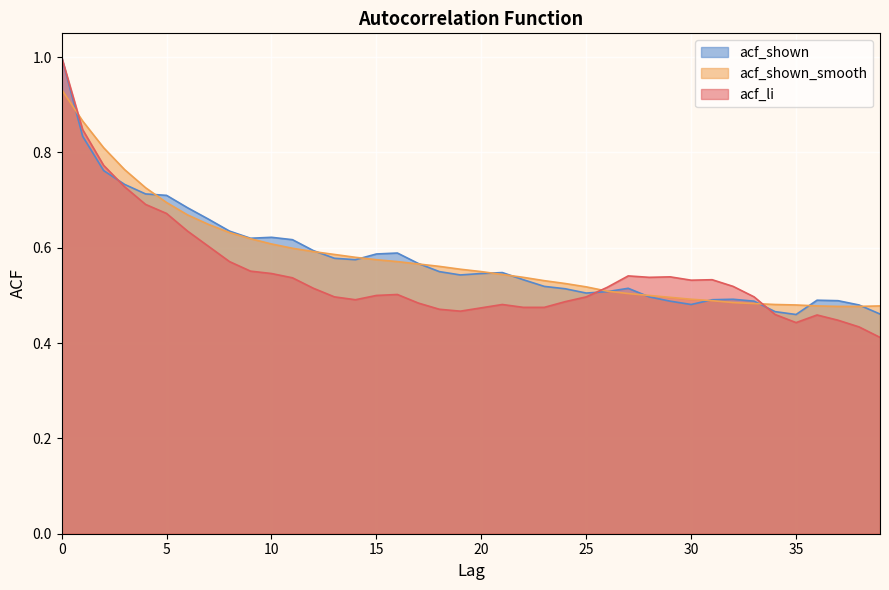

Between 6 and 11, which is larger?

6